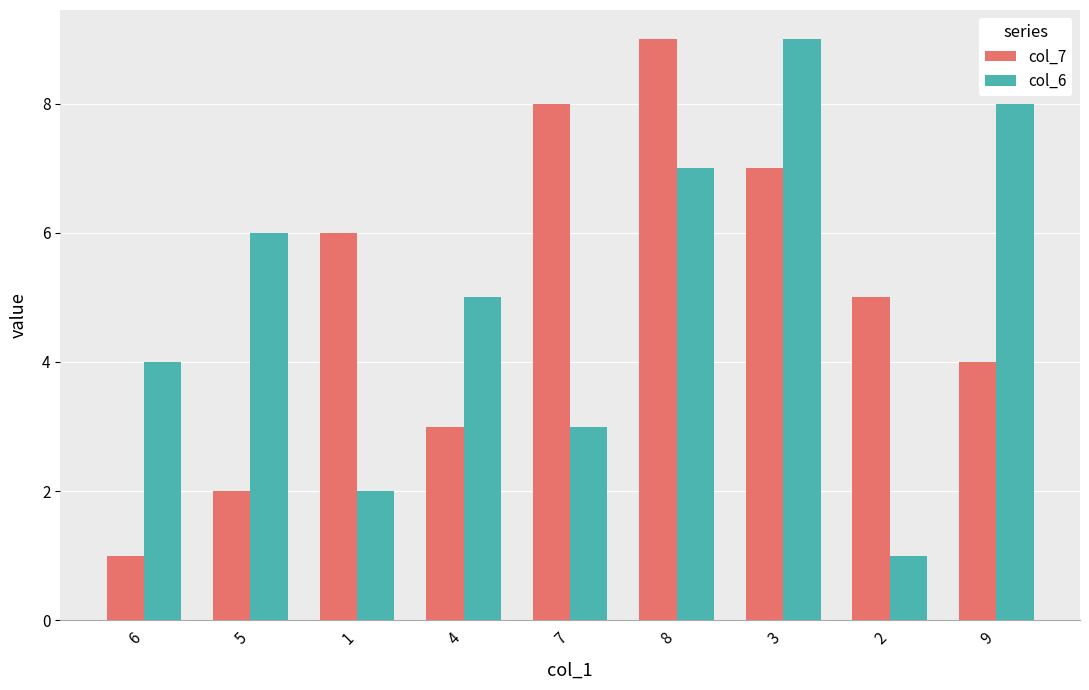

List the labels in order of col_6 value, smallest first.

2, 1, 7, 6, 4, 5, 8, 9, 3